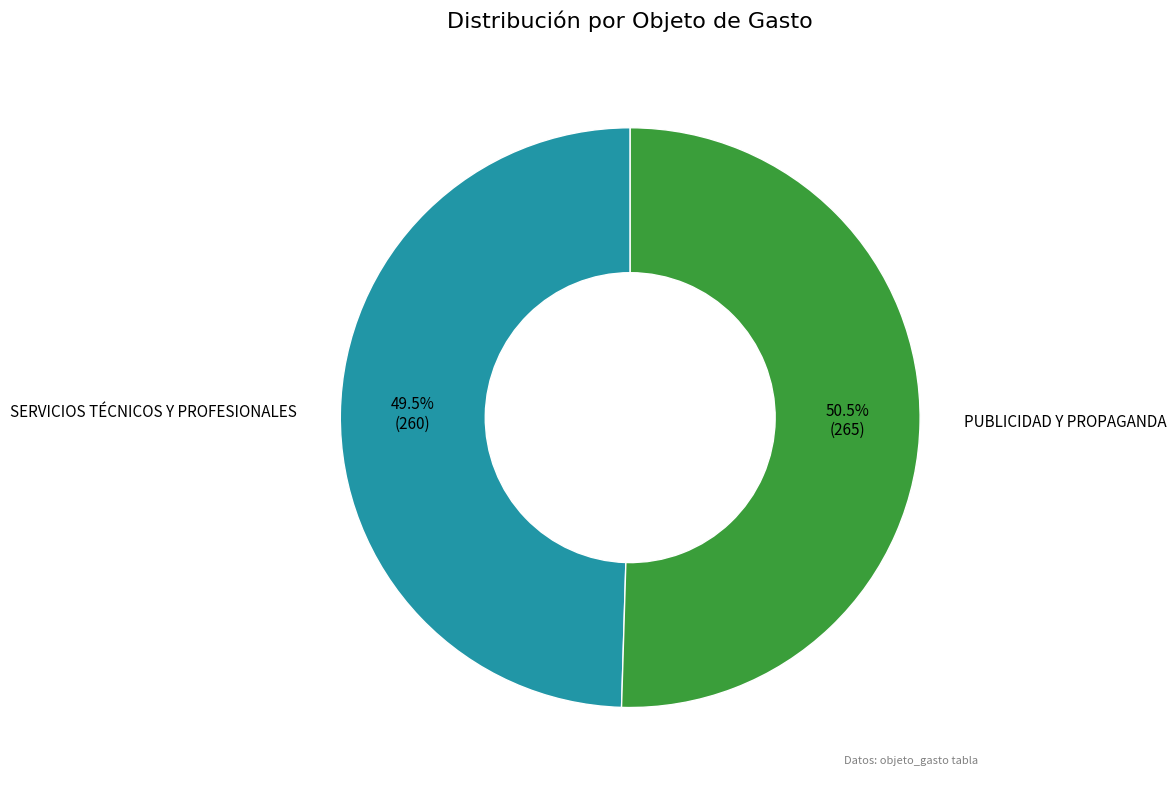

Combined, do SERVICIOS TÉCNICOS Y PROFESIONALES and PUBLICIDAD Y PROPAGANDA account for over 50%?

Yes